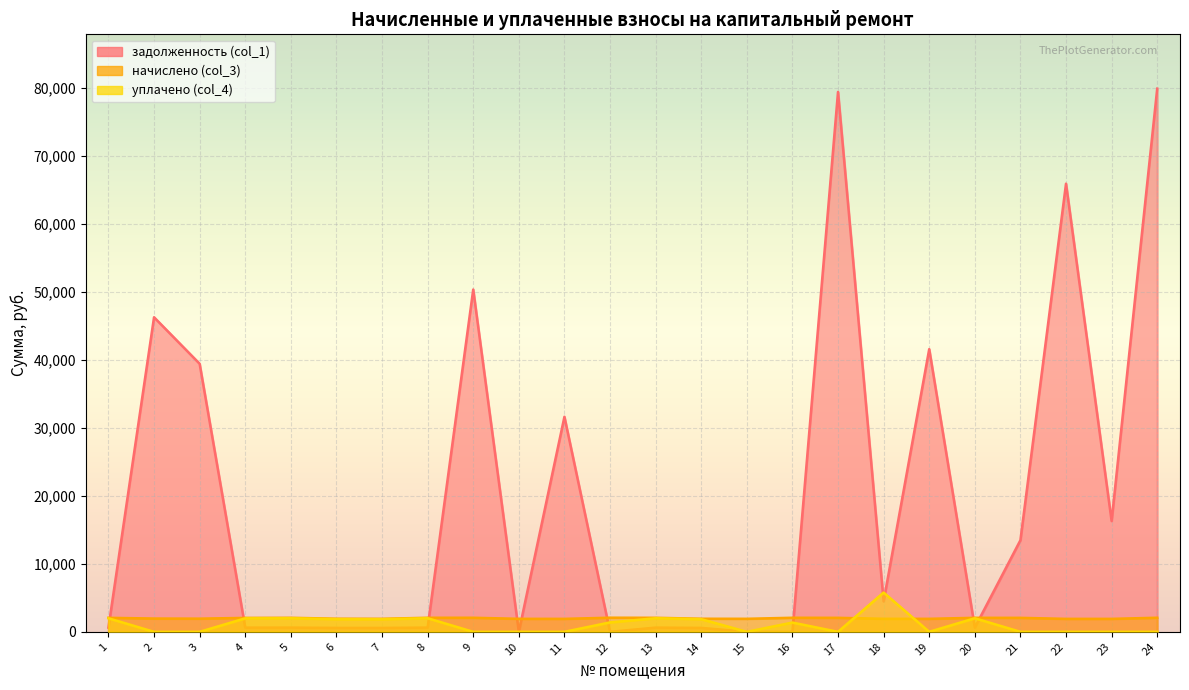

Which series changed the most between 5 and 15?

уплачено (col_4)